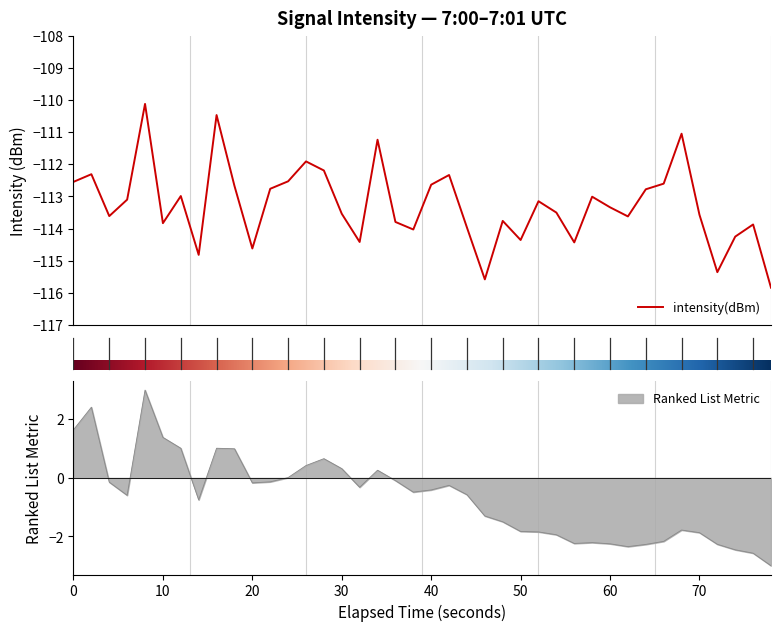

What is the minimum value for intensity(dBm)?

-115.8